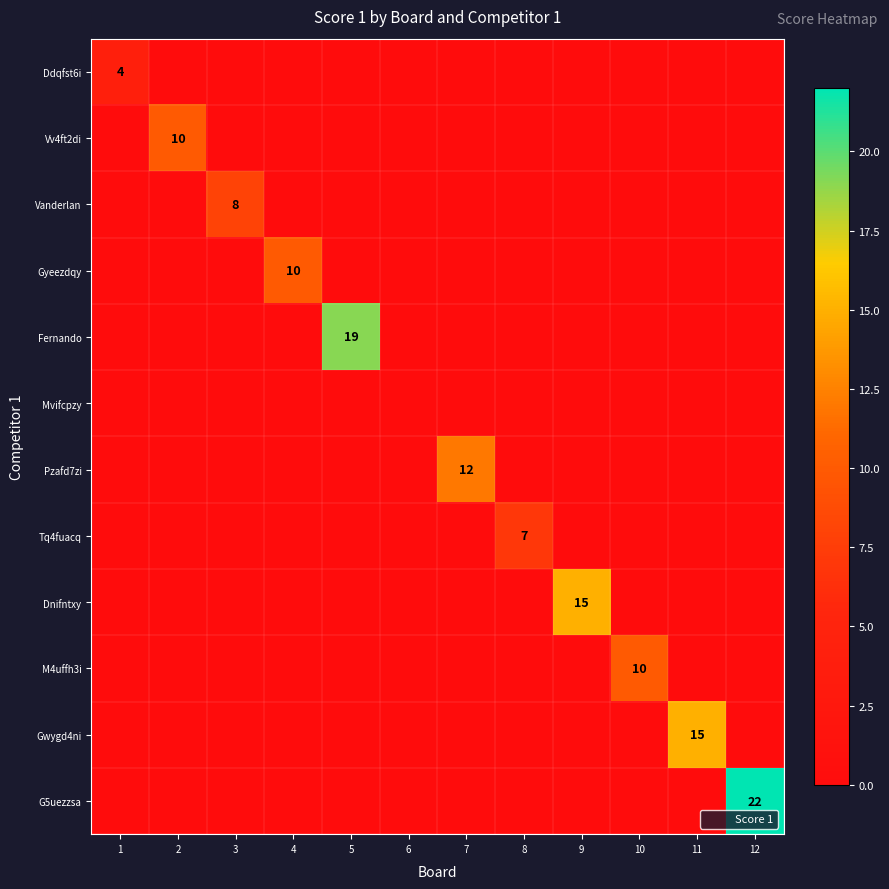

Which category has the lowest value across all series?

2